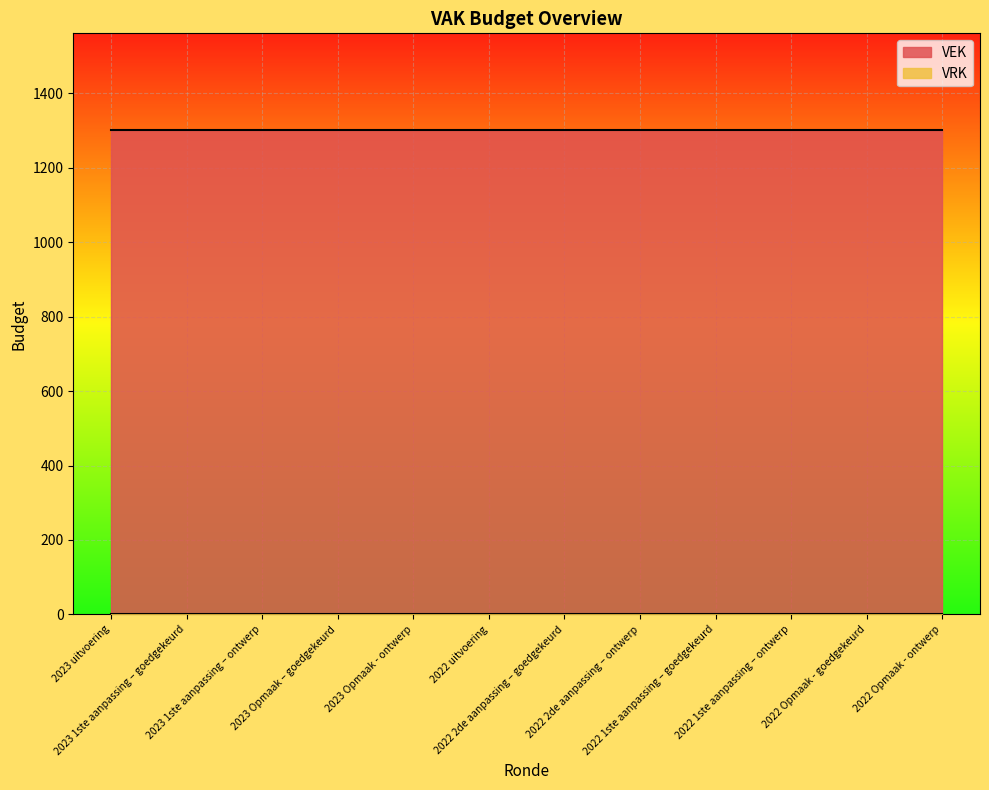

What is the total value across all series at 2023 uitvoering?

1301